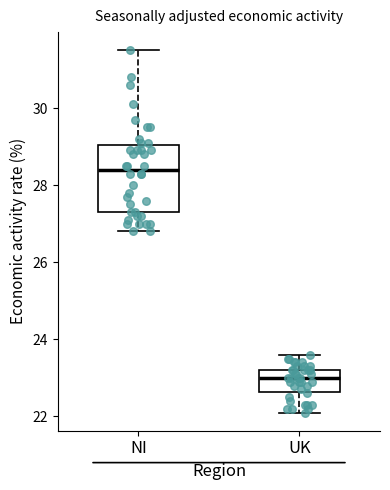

Reading left to right, transcribe this box plot: for each box, give where its median line is, the range the box spans, and where its two whiskers end, as read against the y-axis. The values are not printed on the chart, so give them approximately, as read against the axis.

NI: median 28.4, box 27.4 to 29.0, whiskers 26.8 to 31.6
UK: median 23.0, box 22.6 to 23.2, whiskers 22.2 to 23.6